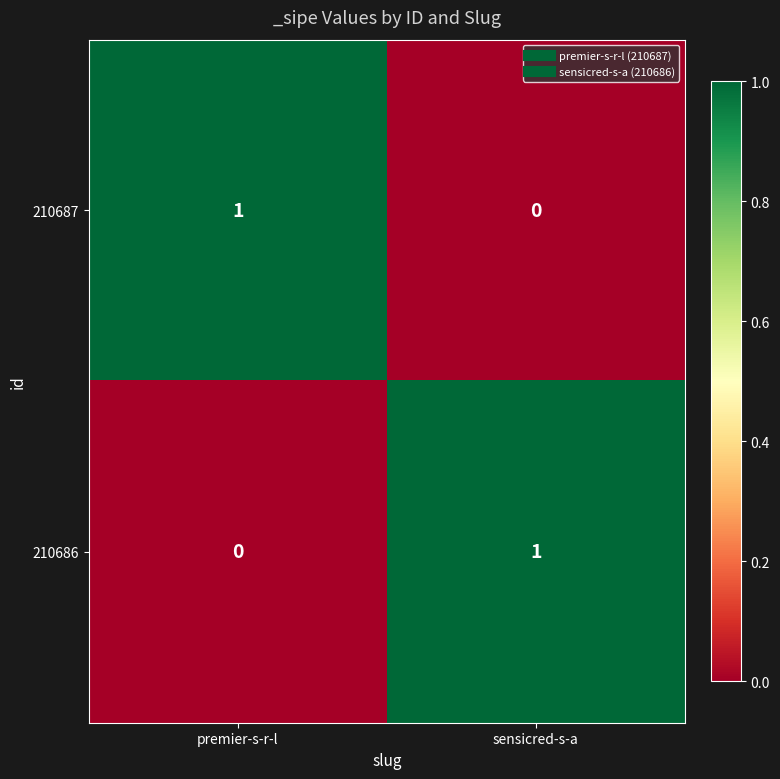

Rank the categories by 210687 value from highest to lowest.

premier-s-r-l, sensicred-s-a